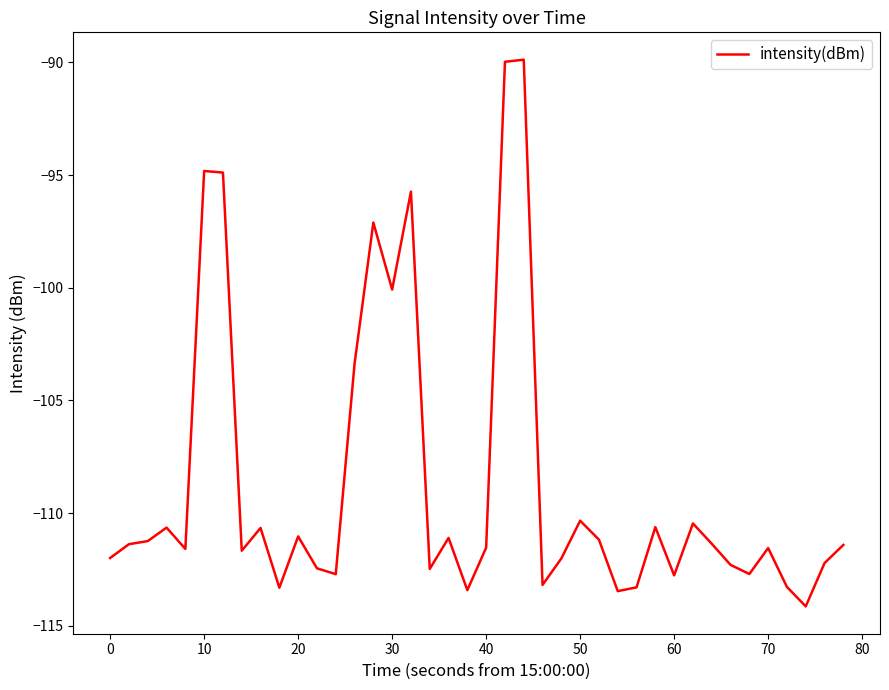

What is the smallest value displayed?

-114.1